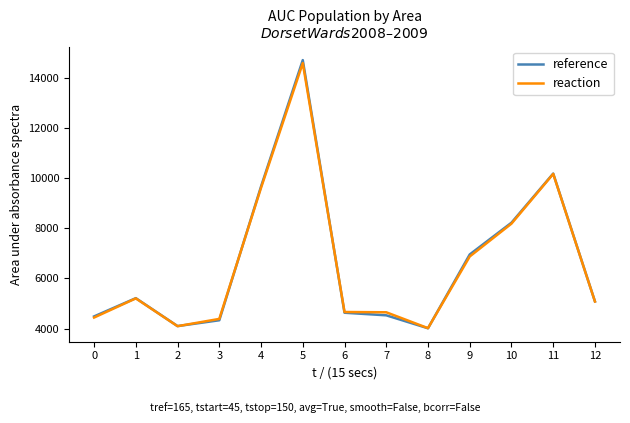

What are all the series names shown in the legend?

reference, reaction